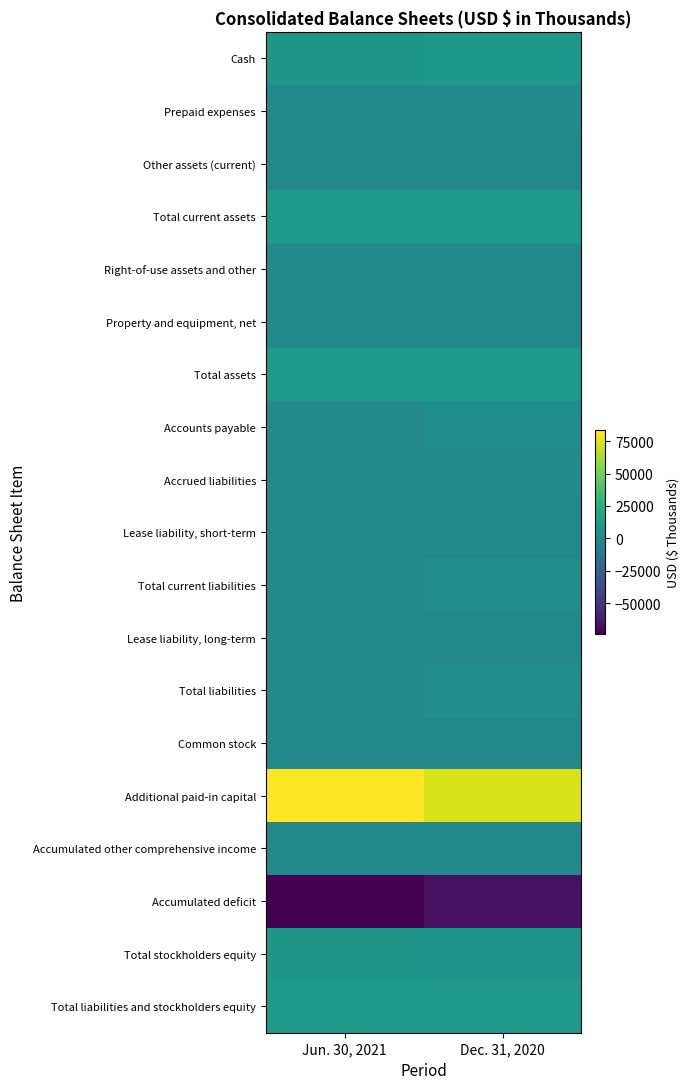

Rank the series by their maximum value, from lowest to highest.

Accumulated deficit, Accumulated other comprehensive income, Common stock, Lease liability, short-term, Lease liability, long-term, Right-of-use assets and other, Property and equipment, net, Other assets (current), Prepaid expenses, Accrued liabilities, Accounts payable, Total current liabilities, Total liabilities, Total stockholders equity, Cash, Total current assets, Total assets, Total liabilities and stockholders equity, Additional paid-in capital